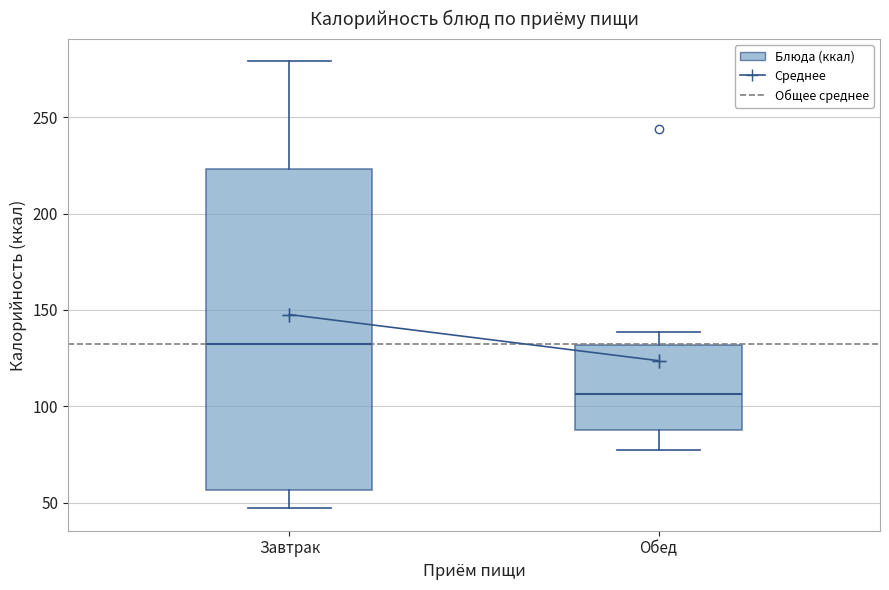

Which box is the tallest, from its lower edge to its upper edge?

Завтрак